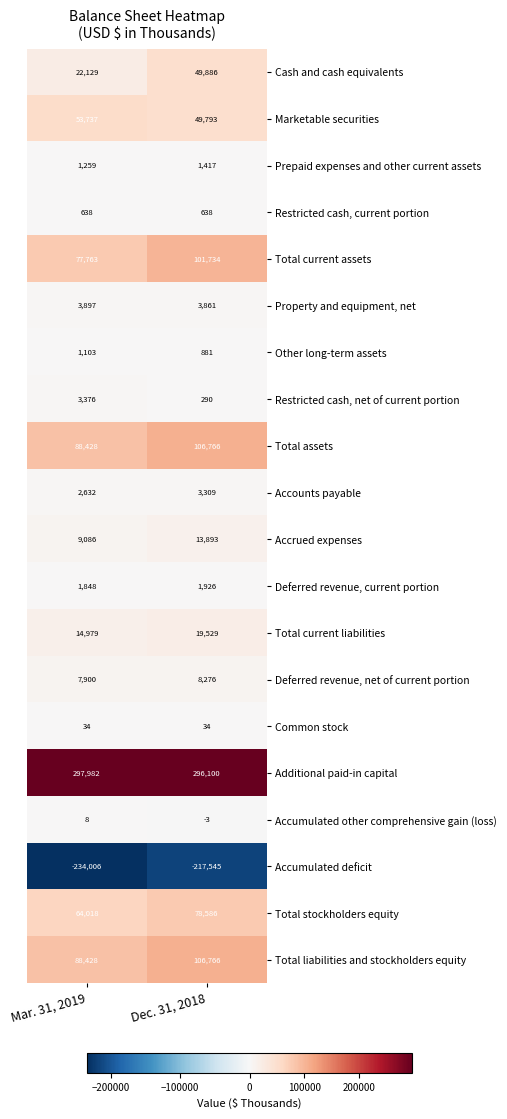

What is the total value across all series at Dec. 31, 2018?

626137